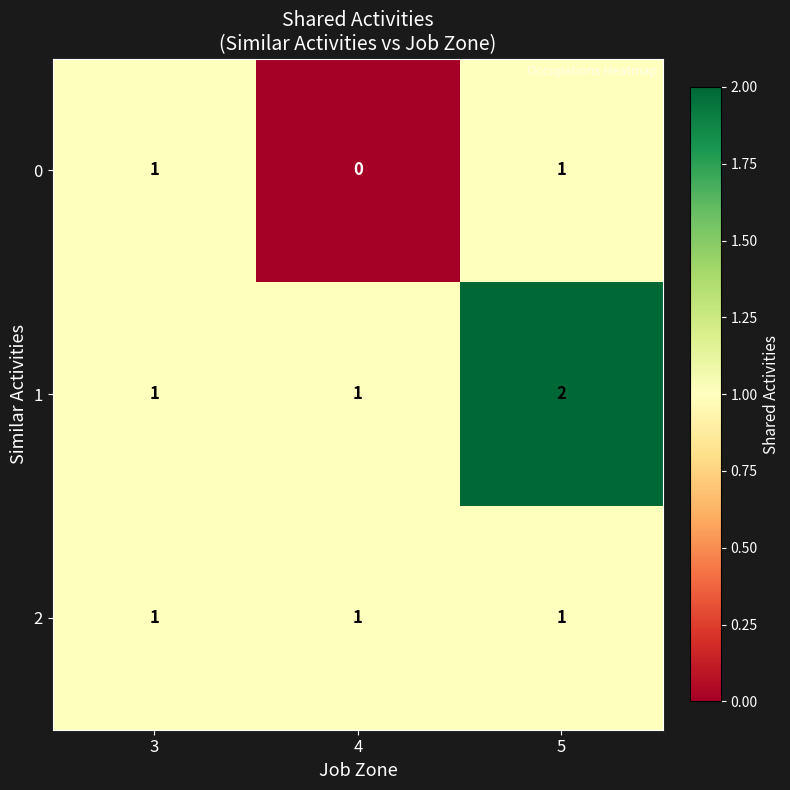

Reading left to right, transcribe all the data shown in this chart.

0: 3=1	4=0	5=1
1: 3=1	4=1	5=2
2: 3=1	4=1	5=1